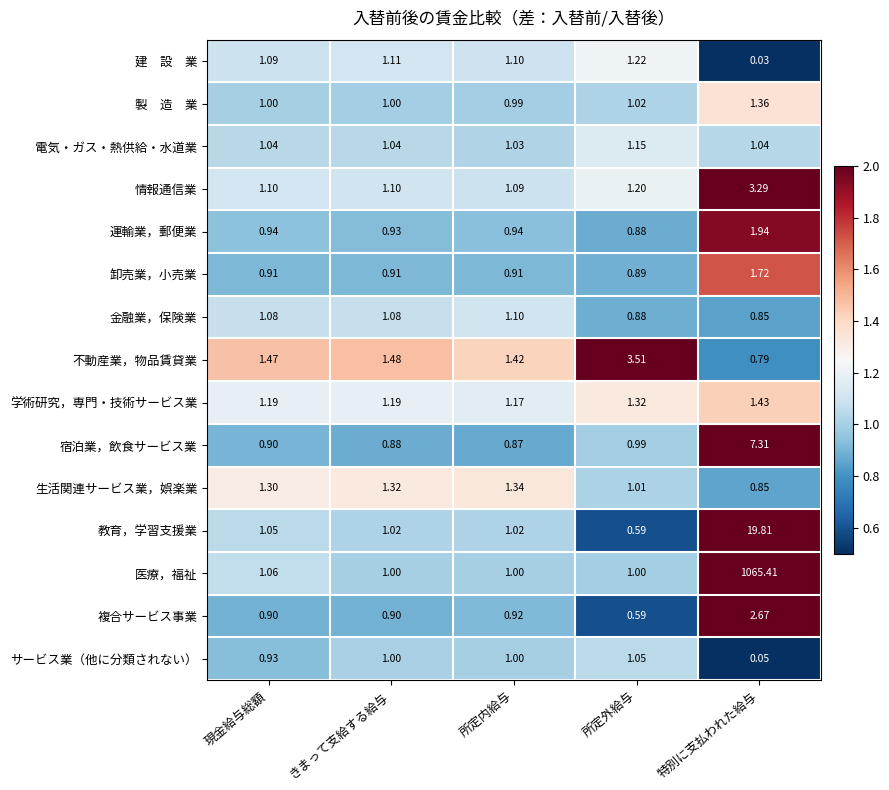

Which series has the largest range (max minus min)?

医療，福祉